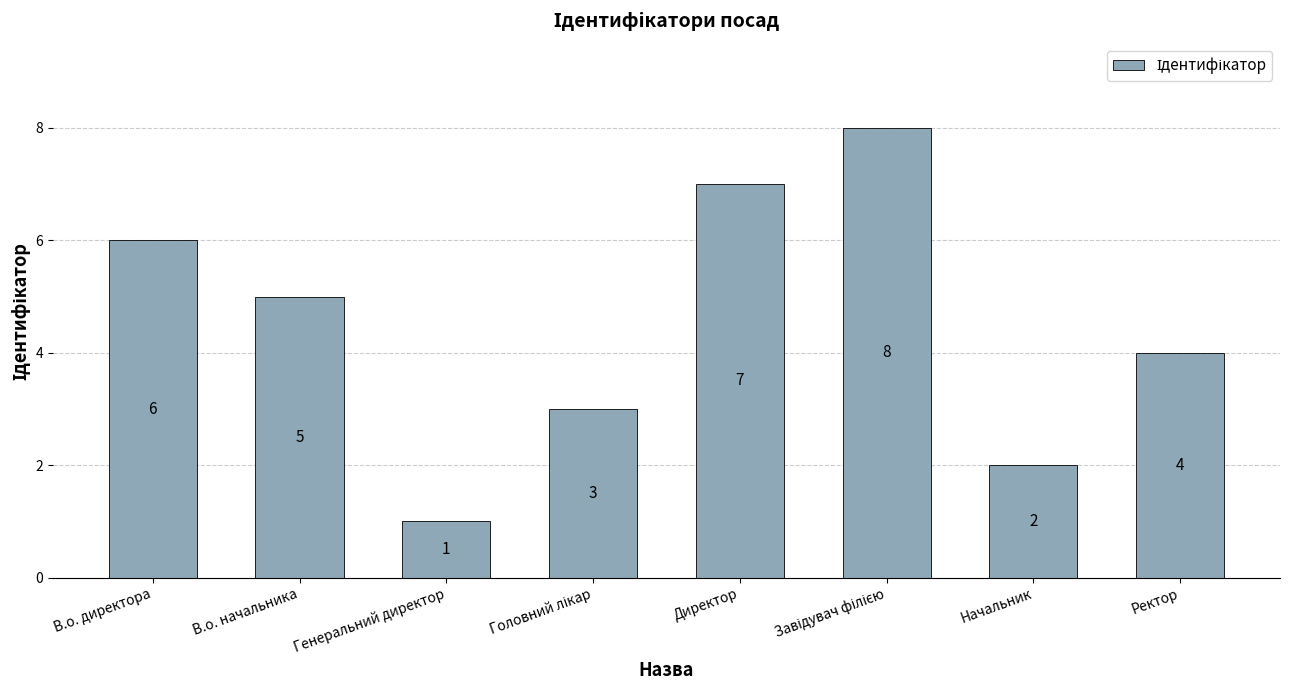

Reading left to right, list all the values displayed in this chart.

6	5	1	3	7	8	2	4